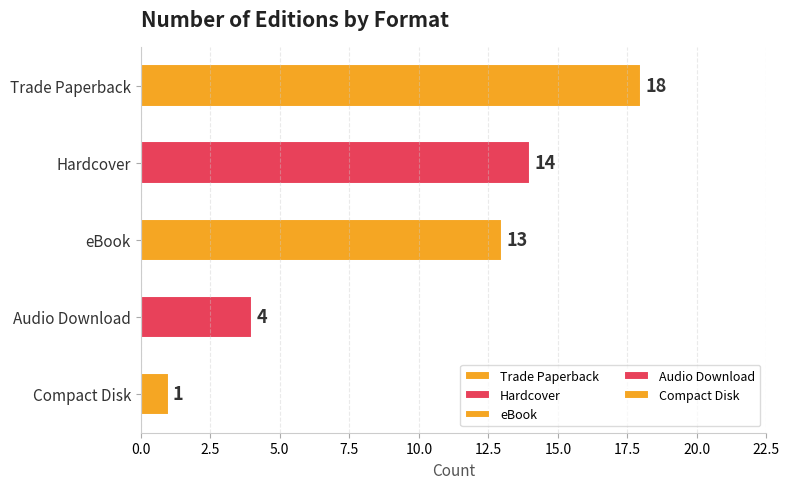

Reading top to bottom, what are all the values shown in this chart?

Trade Paperback=18	Hardcover=14	eBook=13	Audio Download=4	Compact Disk=1